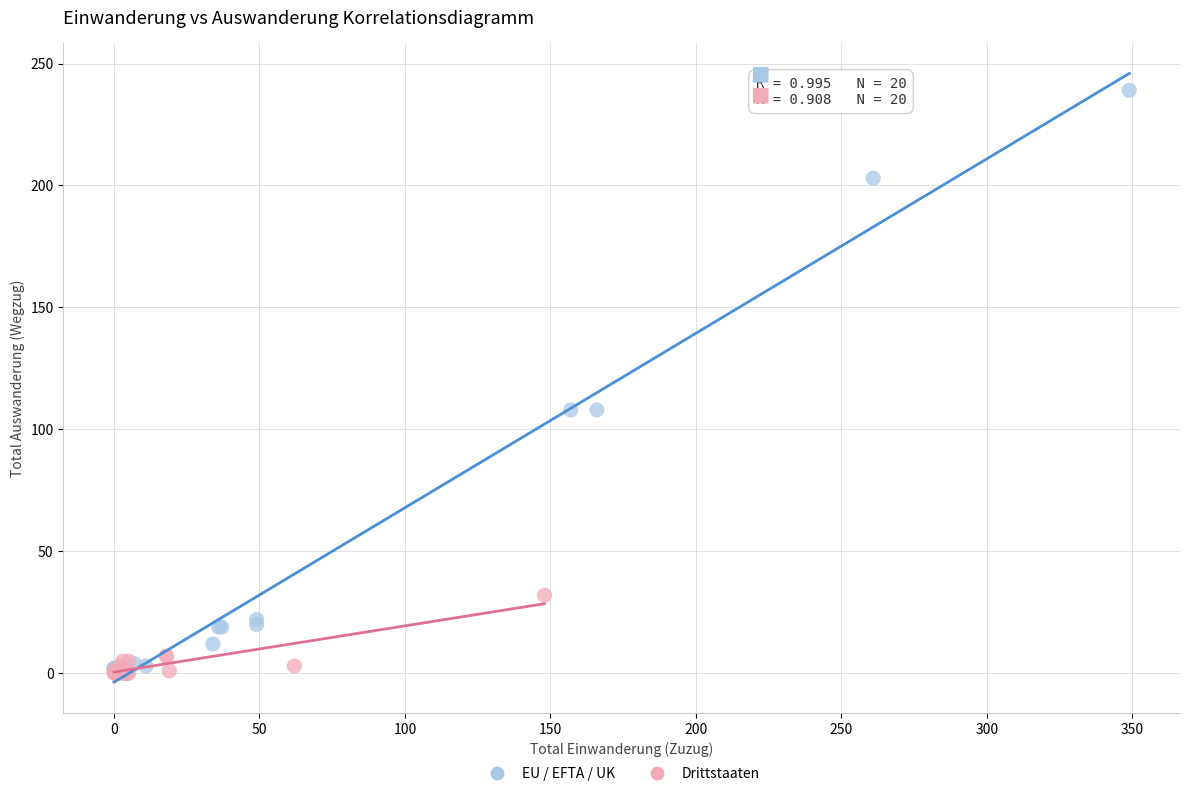

Which series reaches the maximum Y coordinate?

EU / EFTA / UK